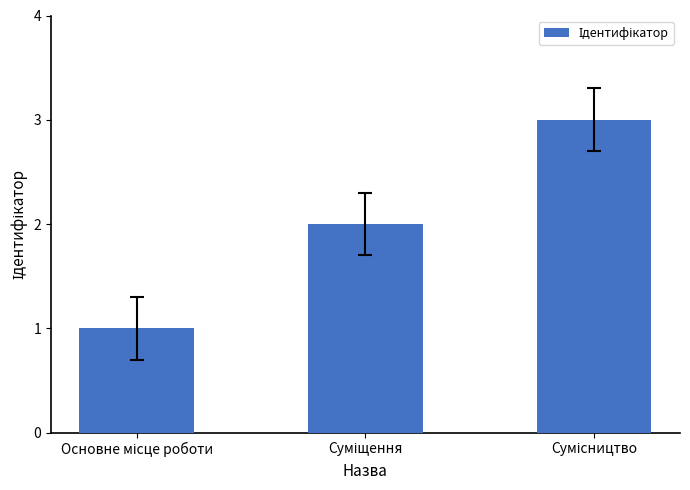

What is the greatest value displayed?

3